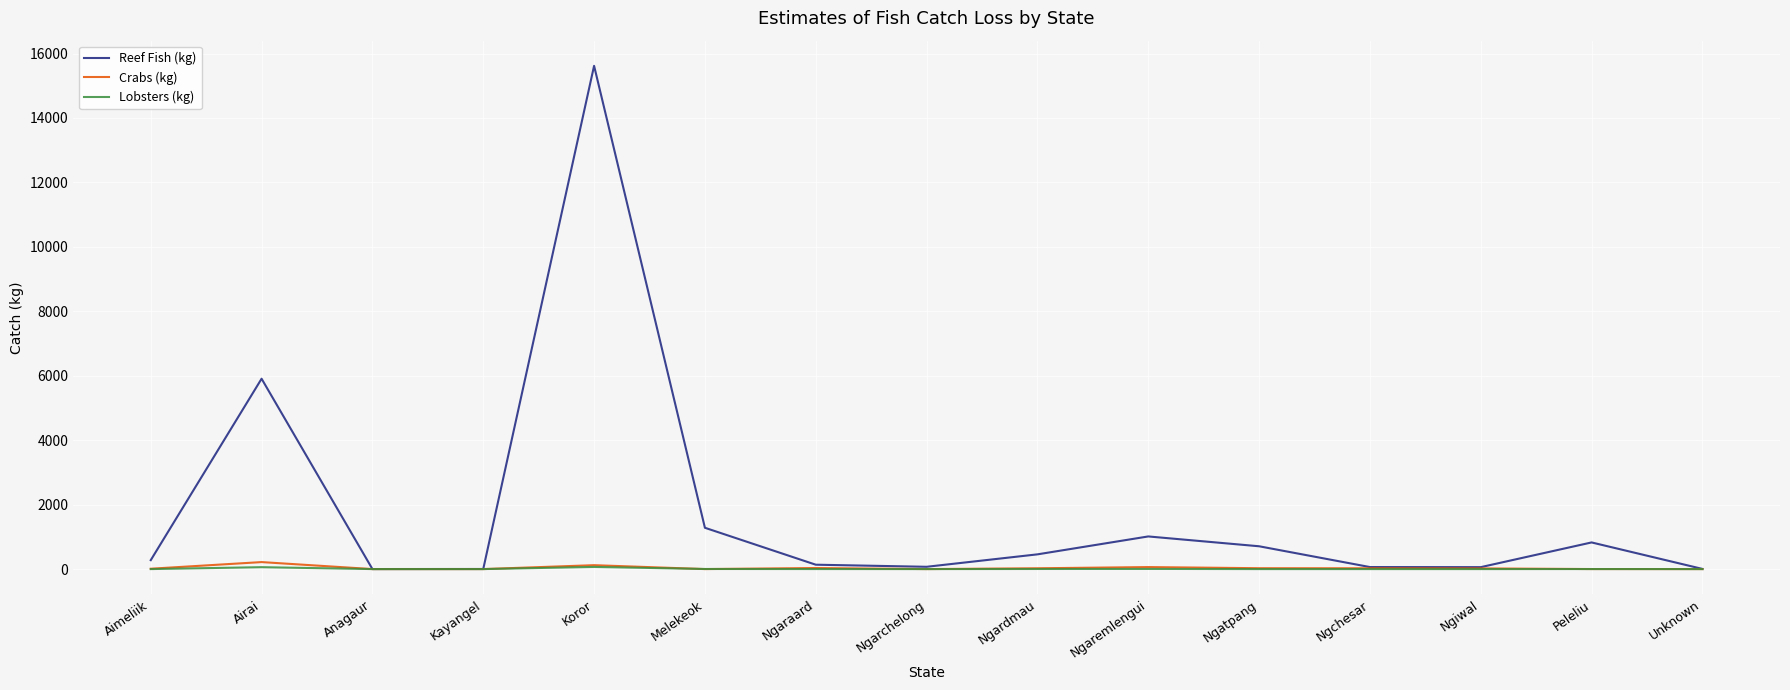

Rank the series by their maximum value, from highest to lowest.

Reef Fish (kg), Crabs (kg), Lobsters (kg)